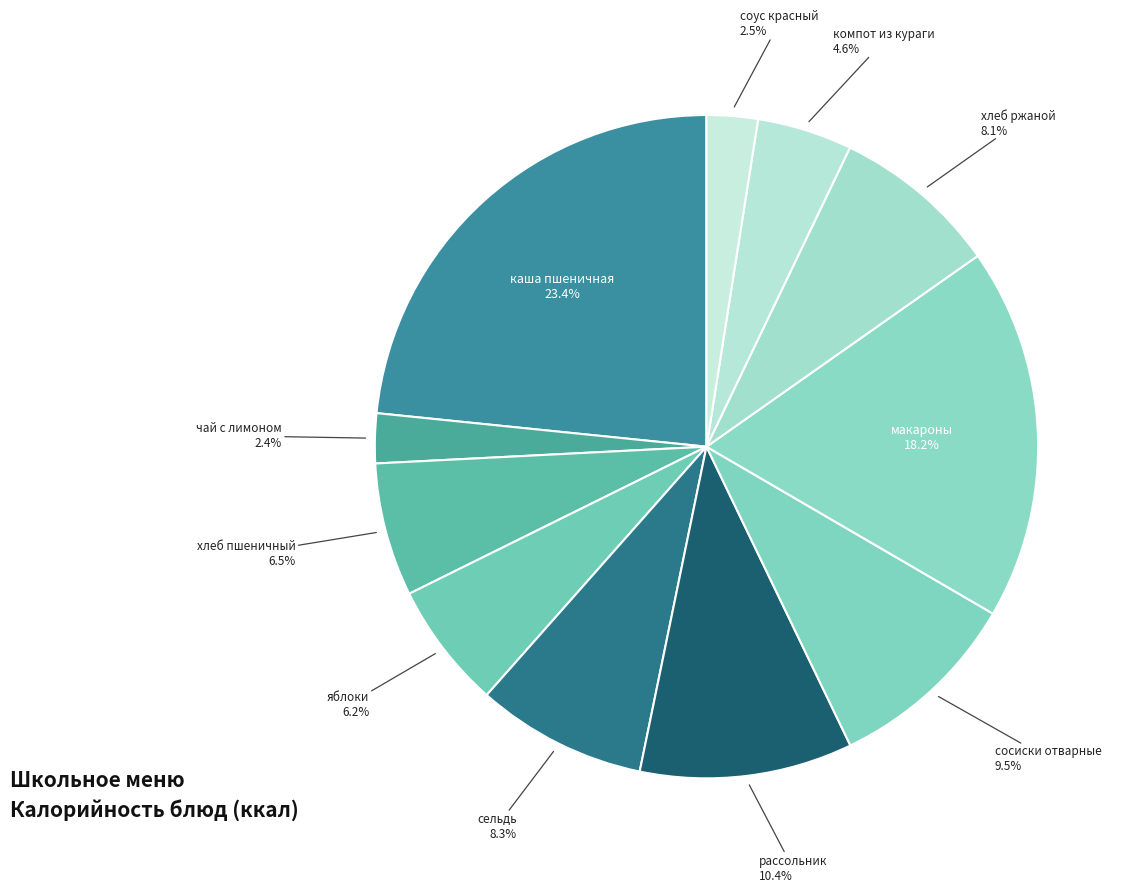

Rank the categories by value from highest to lowest.

каша вязкая молочная пшеничная, макароны отварные, рассольник домашний, сосиски Молочные отварные, сельдь слабосоленая, хлеб ржано пшеничный, хлеб пшеничный, яблоки, компот из кураги, соус красный основной, чай с лимоном и сахаром